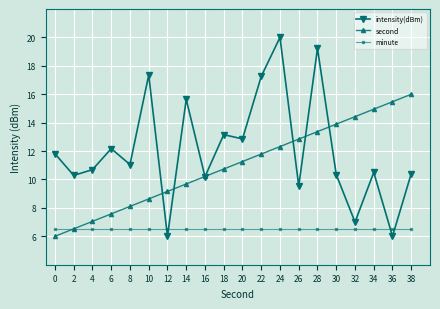

After their last crossing, which series has the higher values: intensity(dBm) or second?

second